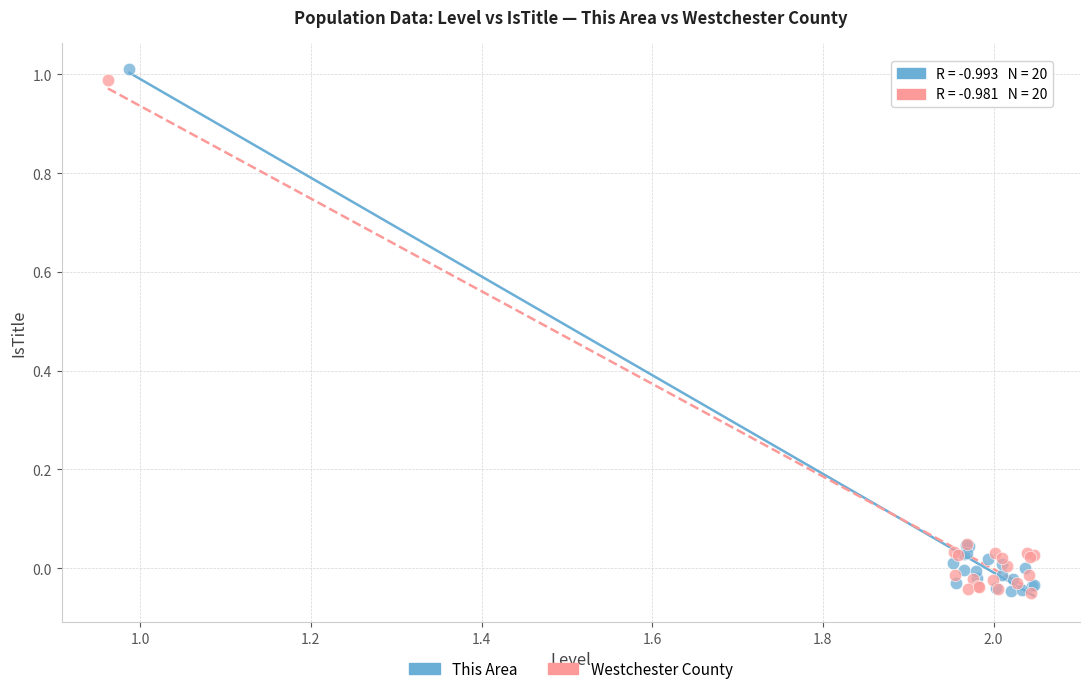

Which series has the widest spread of Y values?

This Area